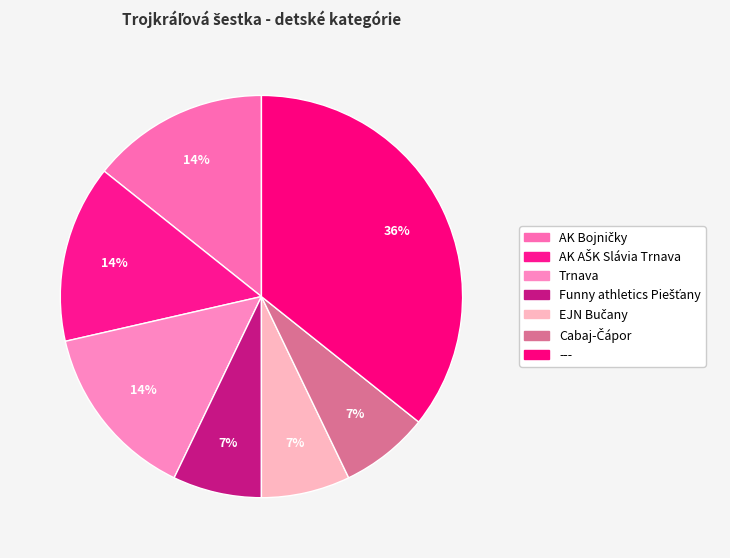

The Cabaj-Čápor slice represents 7% of the pie. True or false?

True